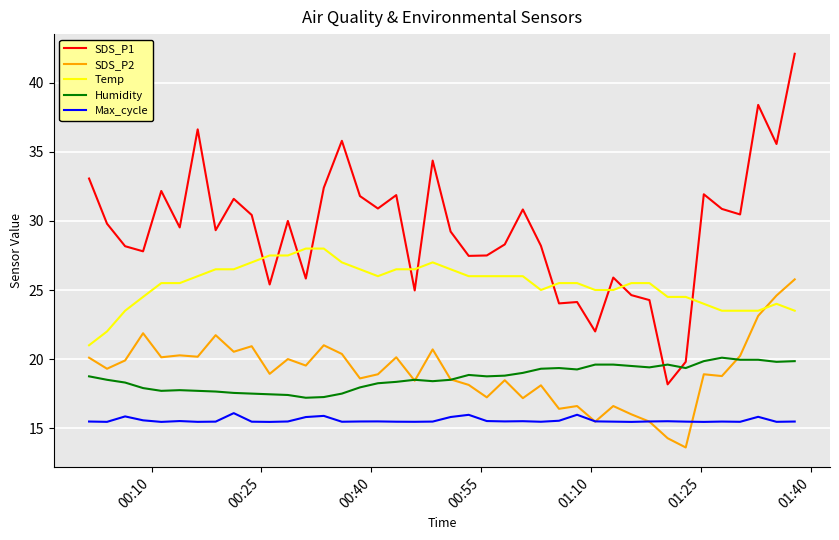

Which series has the widest spread of values?

SDS_P1